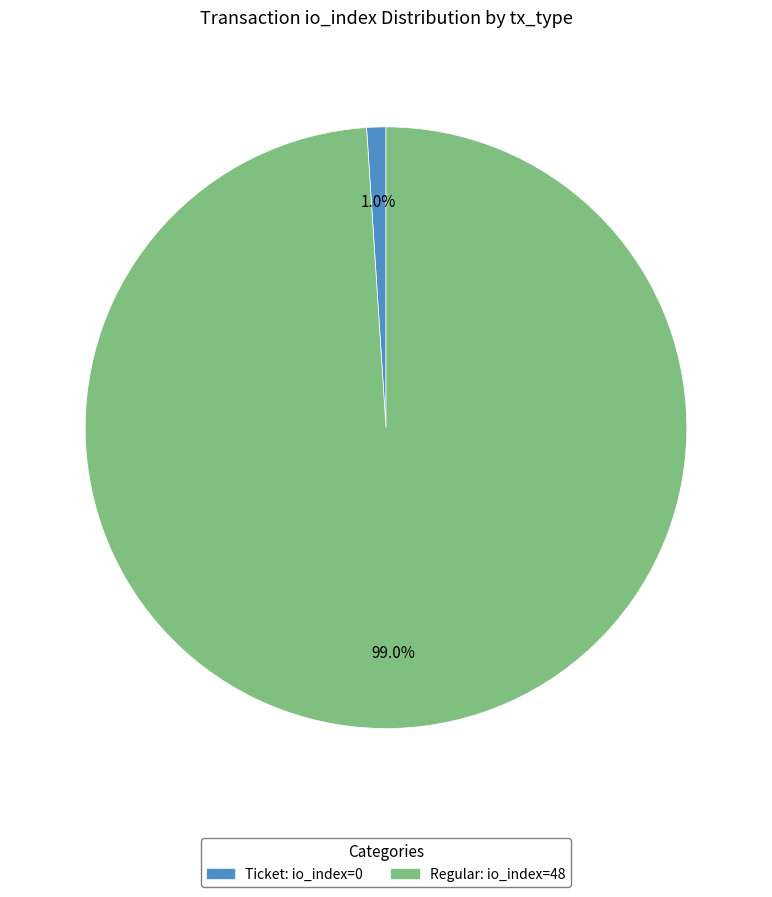

Is there any slice that represents more than half of the pie?

Yes